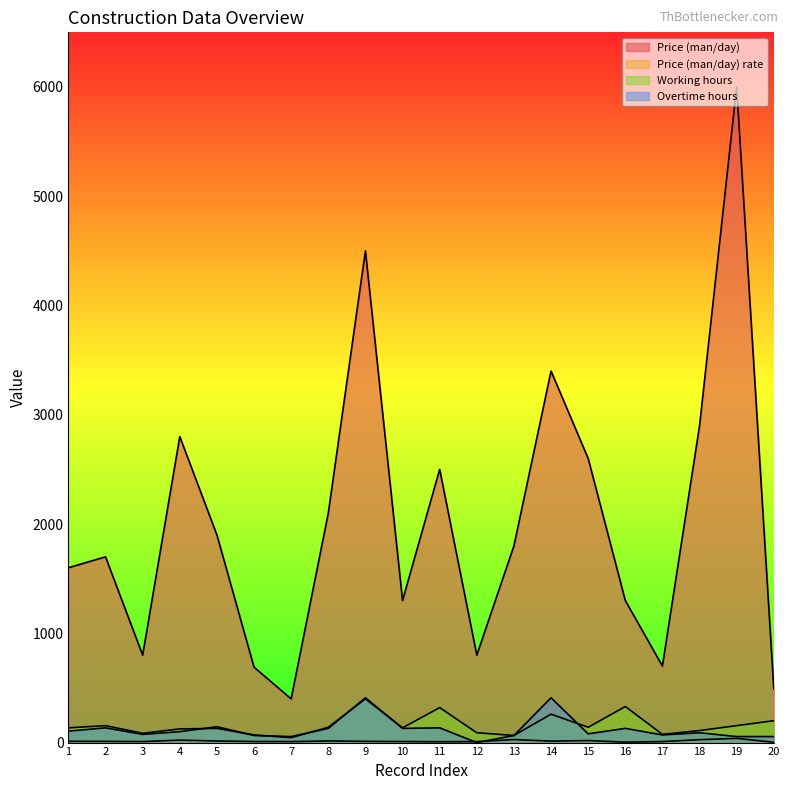

At which label is Overtime hours closest to 205?

5